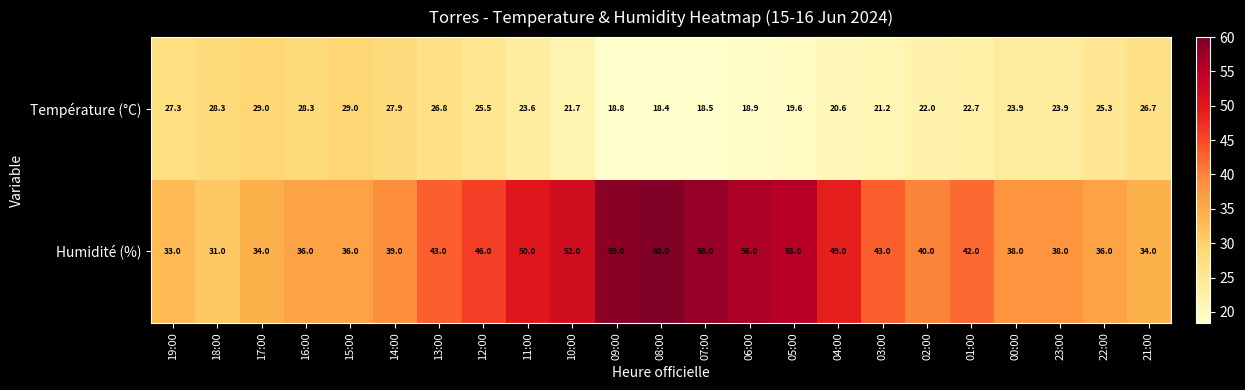

What is the lowest value of the Humidité (%) series?

31.0